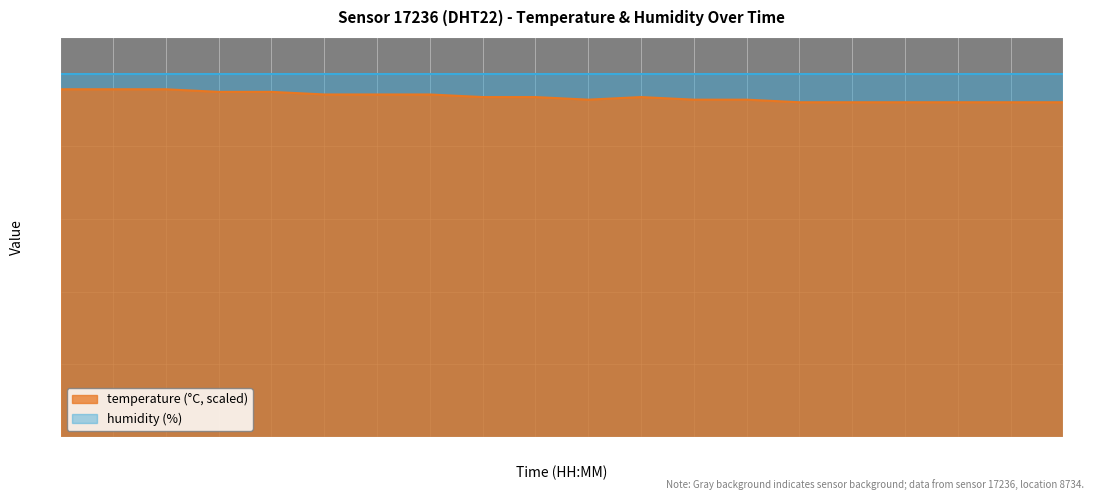

Does the chart display data point markers on the line(s)?

No